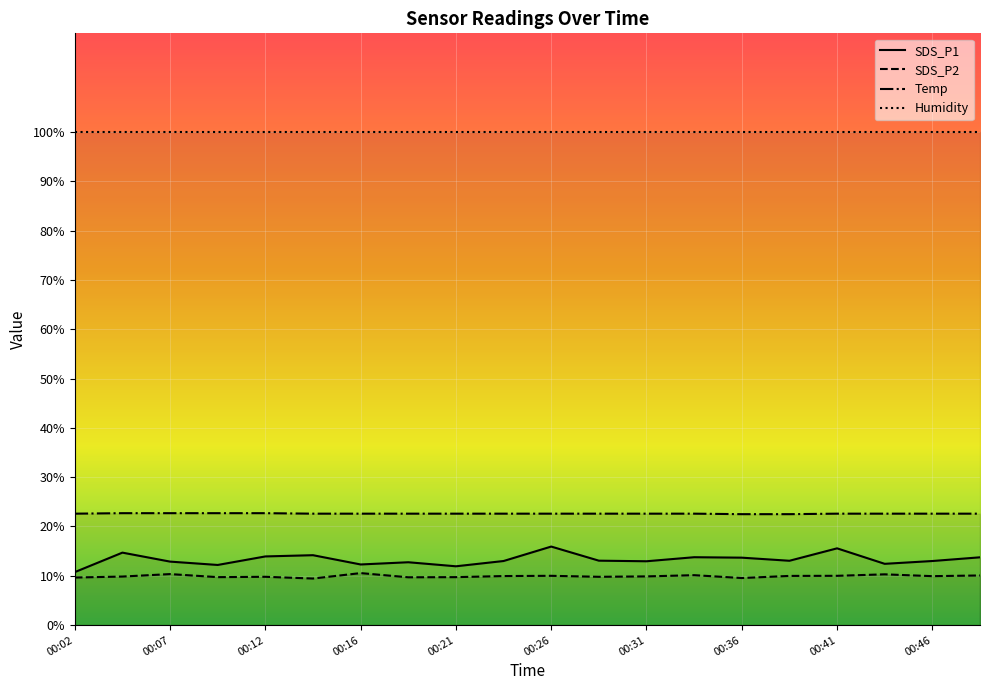

Reading left to right, list all the values displayed in this chart.

SDS_P1: 10.8	14.7	12.9	12.2	13.9	14.2	12.3	12.8	11.9	13.0	15.9	13.1	12.9	13.8	13.7	13.1	15.6	12.4	13.0	13.8
SDS_P2: 9.7	9.8	10.3	9.7	9.8	9.4	10.6	9.7	9.7	9.9	10.0	9.8	9.9	10.1	9.6	10.0	10.0	10.3	9.9	10.1
Temp: 22.6	22.7	22.7	22.7	22.7	22.6	22.6	22.6	22.6	22.6	22.6	22.6	22.6	22.6	22.5	22.5	22.6	22.6	22.6	22.6